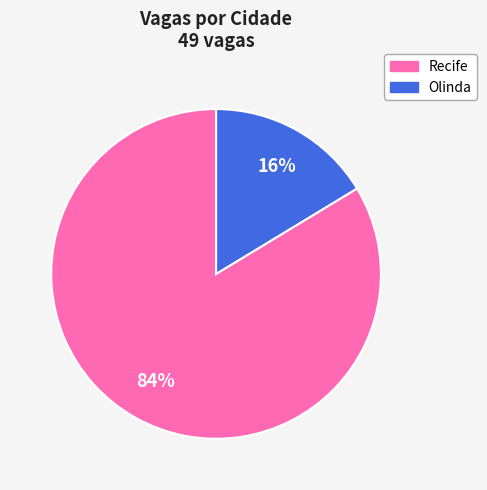

To the nearest percent, what percentage of the pie is Recife?

84%